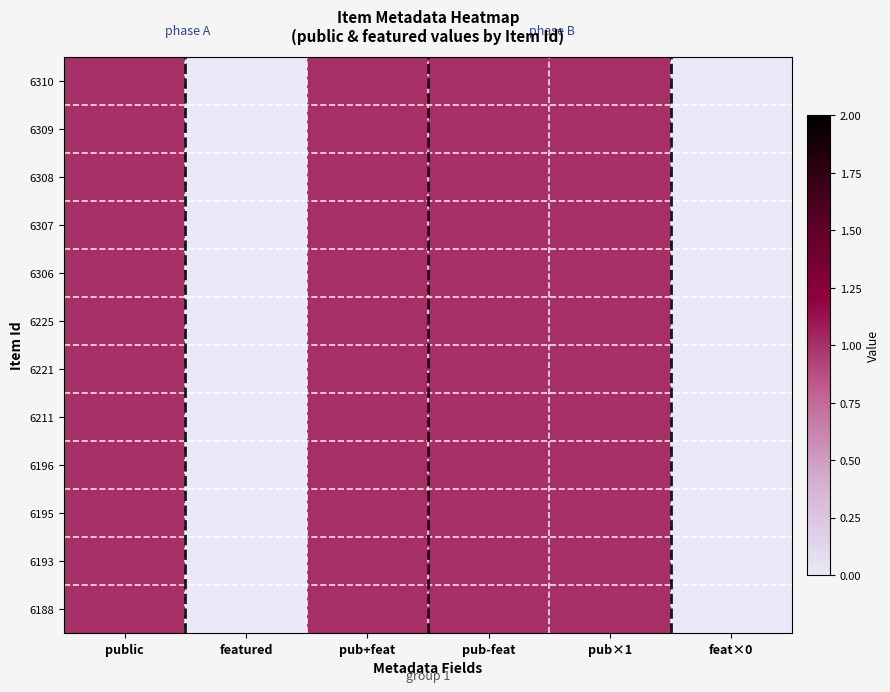

Reading left to right, extract all data points from this chart.

6310: public=1	featured=0	pub+feat=1	pub-feat=1	pub×1=1	feat×0=0
6309: public=1	featured=0	pub+feat=1	pub-feat=1	pub×1=1	feat×0=0
6308: public=1	featured=0	pub+feat=1	pub-feat=1	pub×1=1	feat×0=0
6307: public=1	featured=0	pub+feat=1	pub-feat=1	pub×1=1	feat×0=0
6306: public=1	featured=0	pub+feat=1	pub-feat=1	pub×1=1	feat×0=0
6225: public=1	featured=0	pub+feat=1	pub-feat=1	pub×1=1	feat×0=0
6221: public=1	featured=0	pub+feat=1	pub-feat=1	pub×1=1	feat×0=0
6211: public=1	featured=0	pub+feat=1	pub-feat=1	pub×1=1	feat×0=0
6196: public=1	featured=0	pub+feat=1	pub-feat=1	pub×1=1	feat×0=0
6195: public=1	featured=0	pub+feat=1	pub-feat=1	pub×1=1	feat×0=0
6193: public=1	featured=0	pub+feat=1	pub-feat=1	pub×1=1	feat×0=0
6188: public=1	featured=0	pub+feat=1	pub-feat=1	pub×1=1	feat×0=0